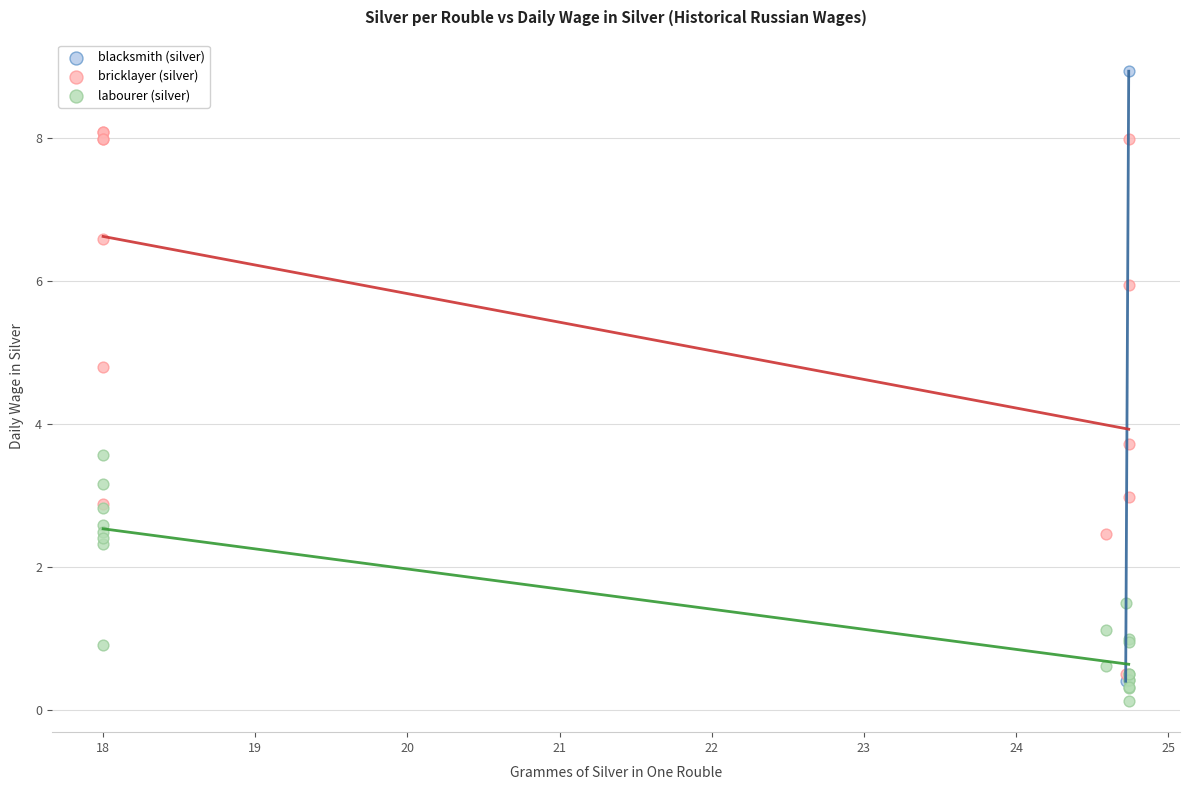

Which series contains the highest Y value?

blacksmith (silver)